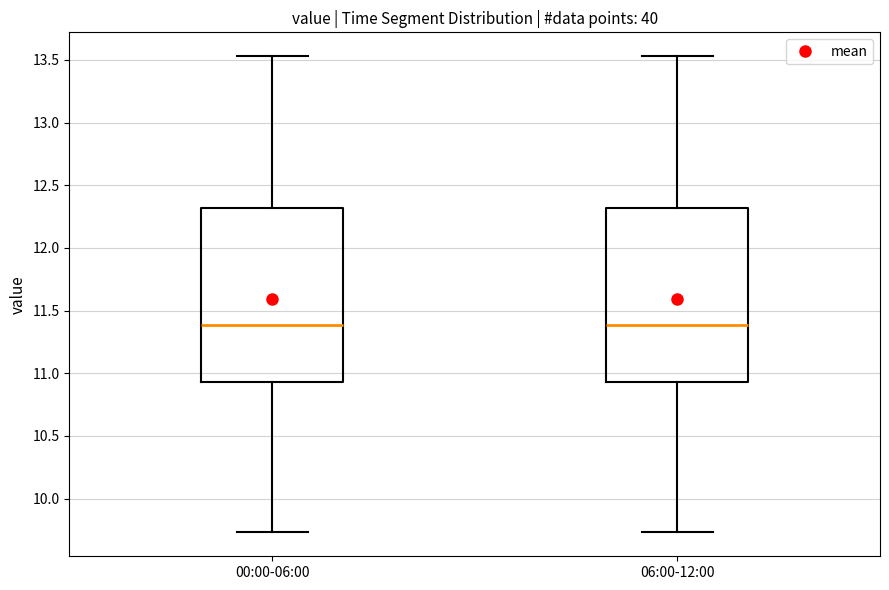

Reading left to right, read every box against the y-axis: the position of its median line, the range the box covers, and the ends of its whiskers. The values are not printed on the chart, so give them approximately, as read against the axis.

00:00-06:00: median 11.40, box 10.95 to 12.30, whiskers 9.75 to 13.55
06:00-12:00: median 11.40, box 10.95 to 12.30, whiskers 9.75 to 13.55